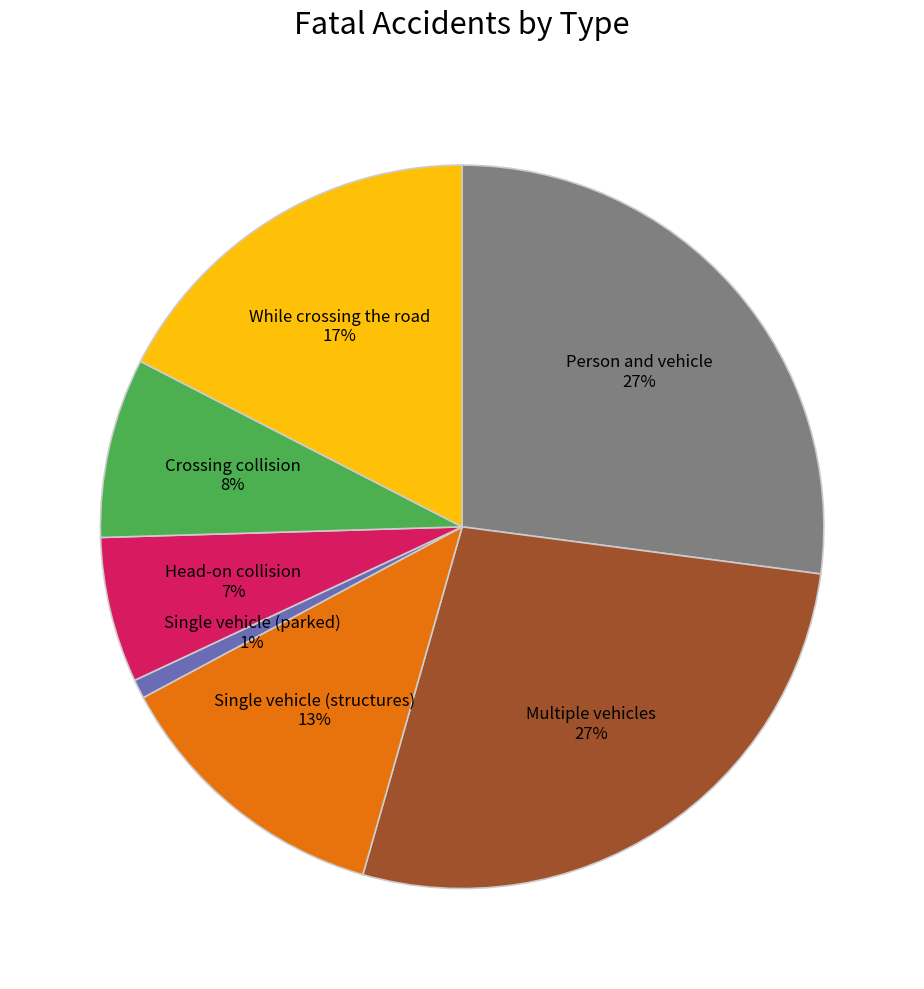

To the nearest percent, what is the difference between the largest and smallest slice percentages?

26%